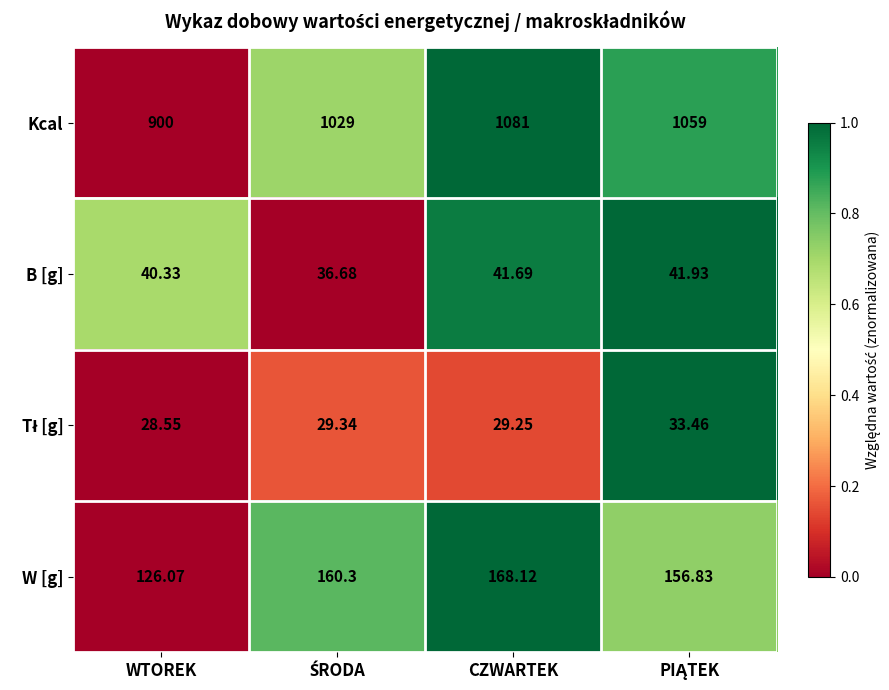

At which label does W [g] reach its peak?

CZWARTEK